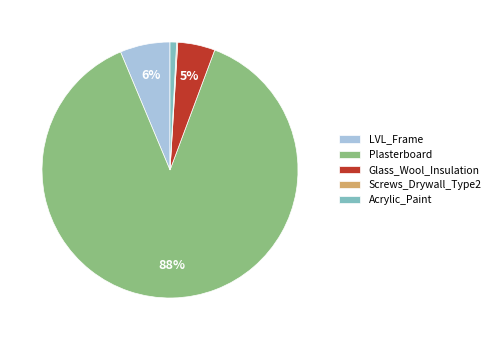

Is the sum of LVL_Frame and Plasterboard greater than half?

Yes